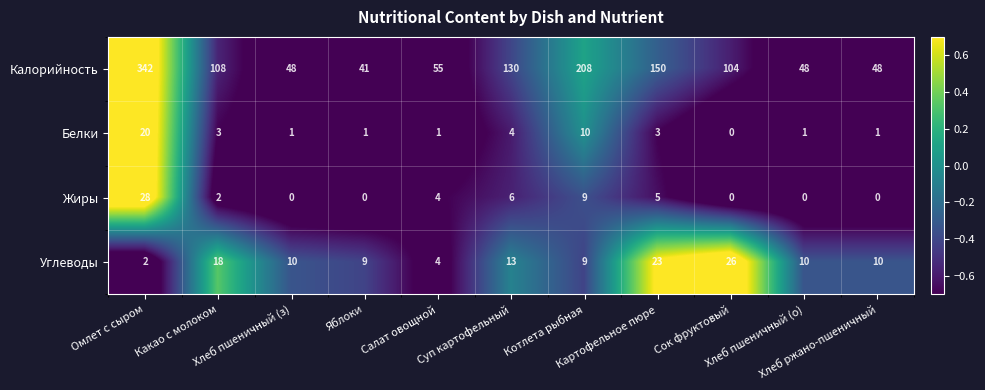

Which series has the widest spread of values?

Калорийность